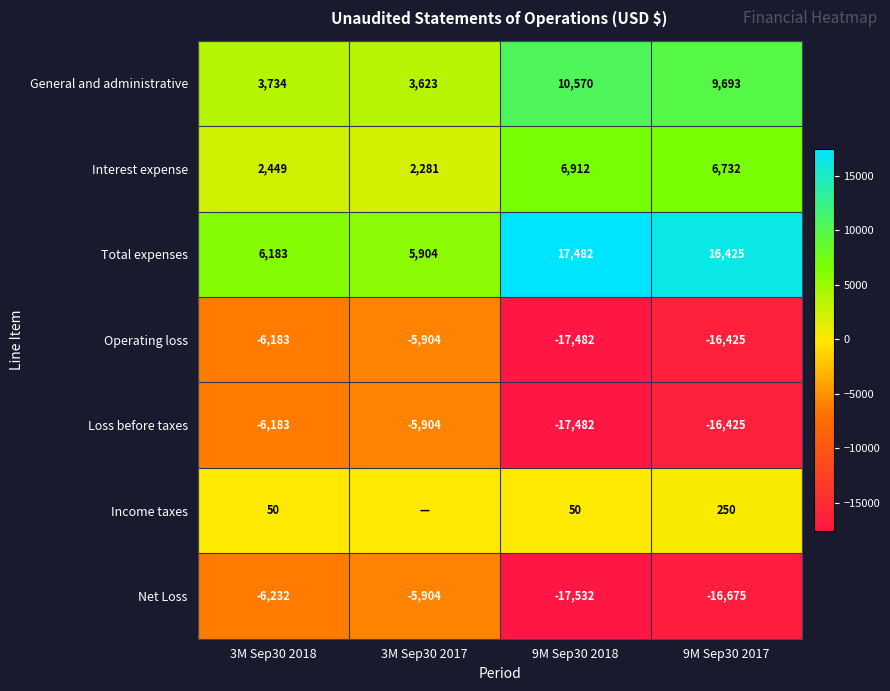

True or false: Income taxes has a value of 50 at 3M Sep30 2018.

True